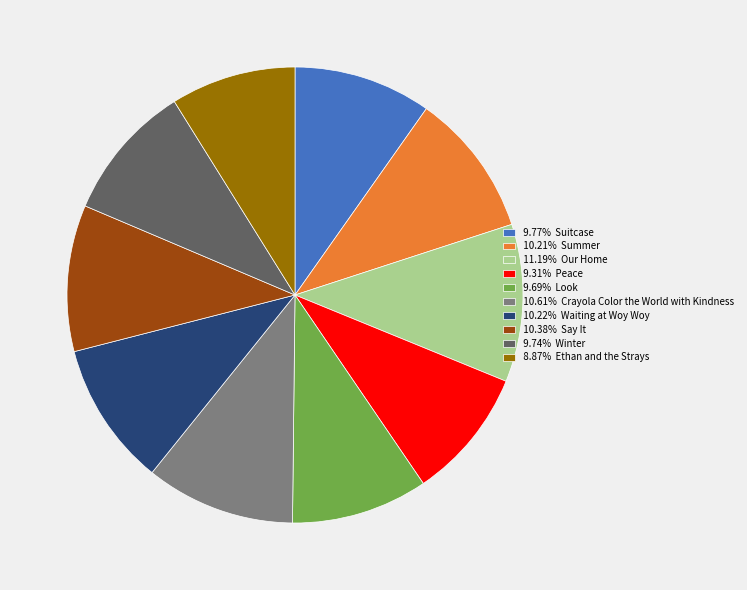

Is there a majority slice in this chart?

No